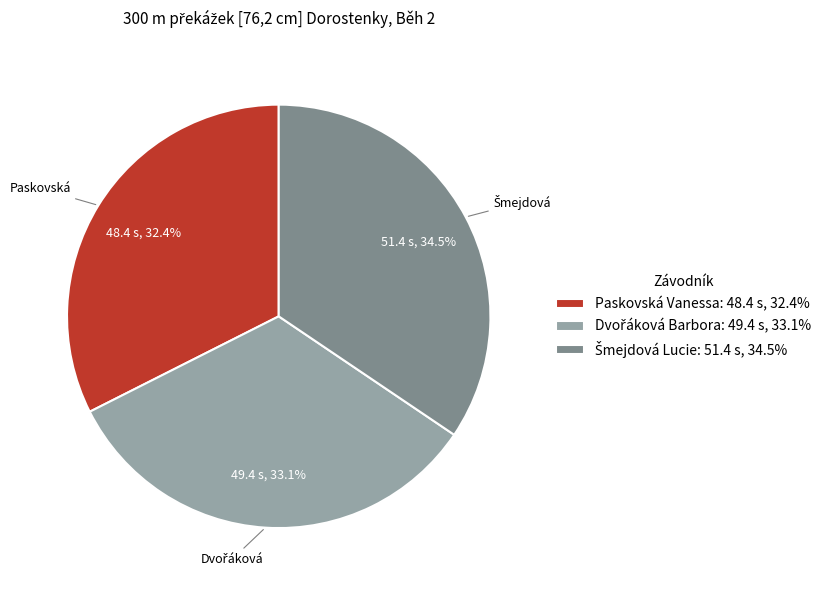

Is there a majority slice in this chart?

No